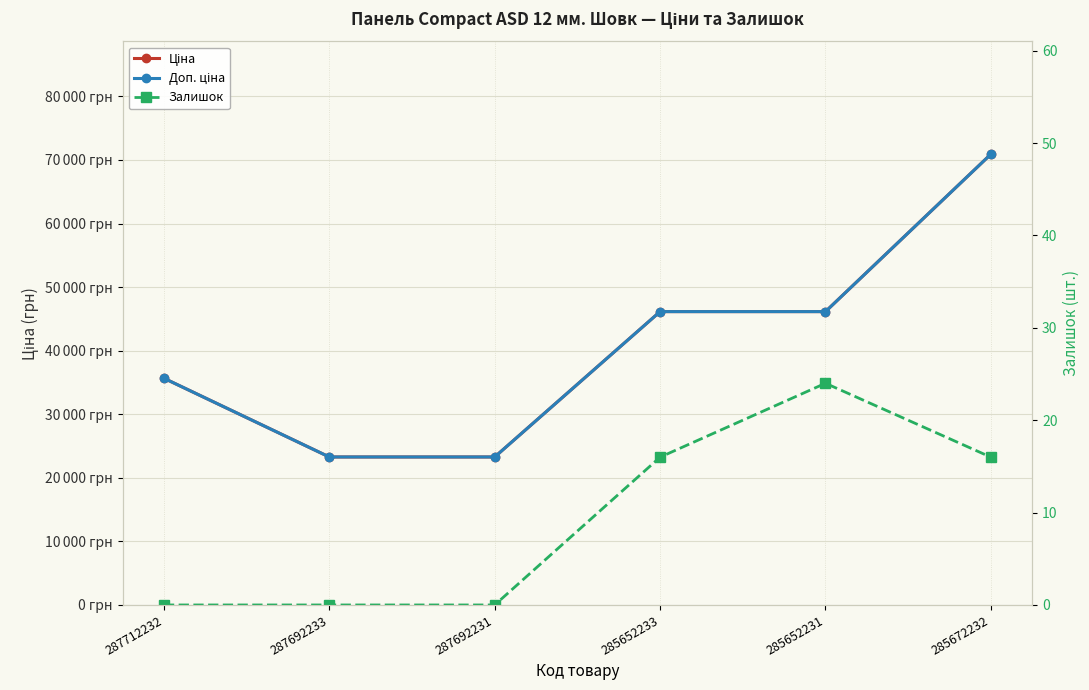

True or false: Залишок and Ціна cross at least once.

False